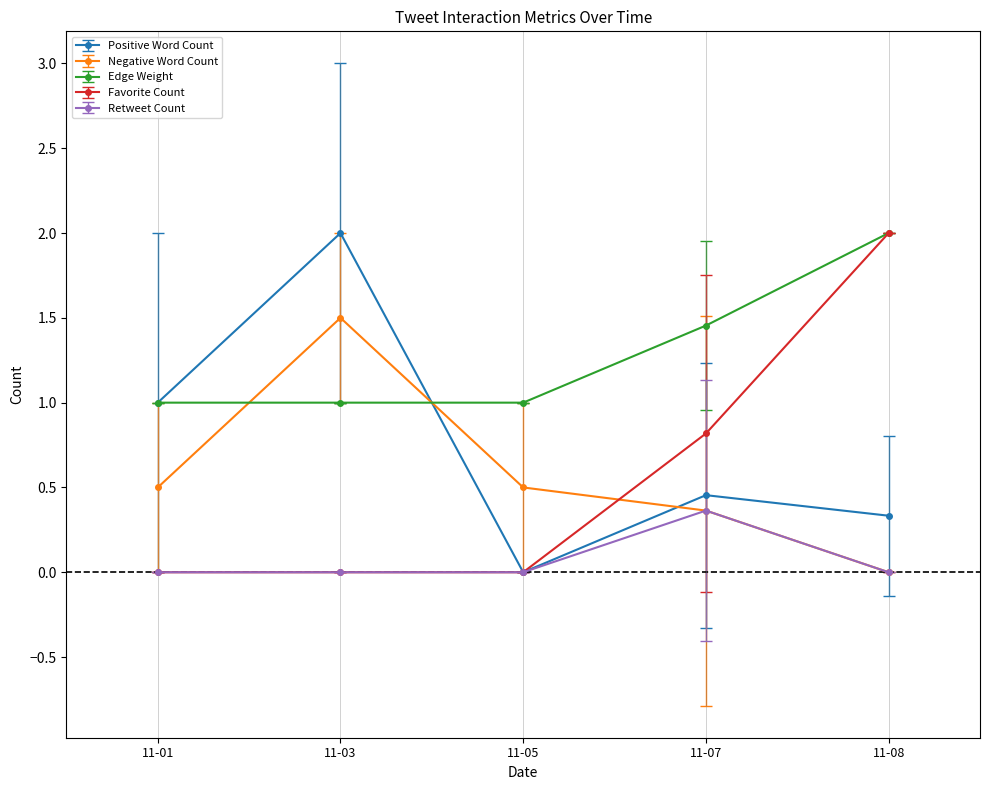

Between which two adjacent categories do Negative Word Count and Positive Word Count first intersect?

11-03 and 11-05